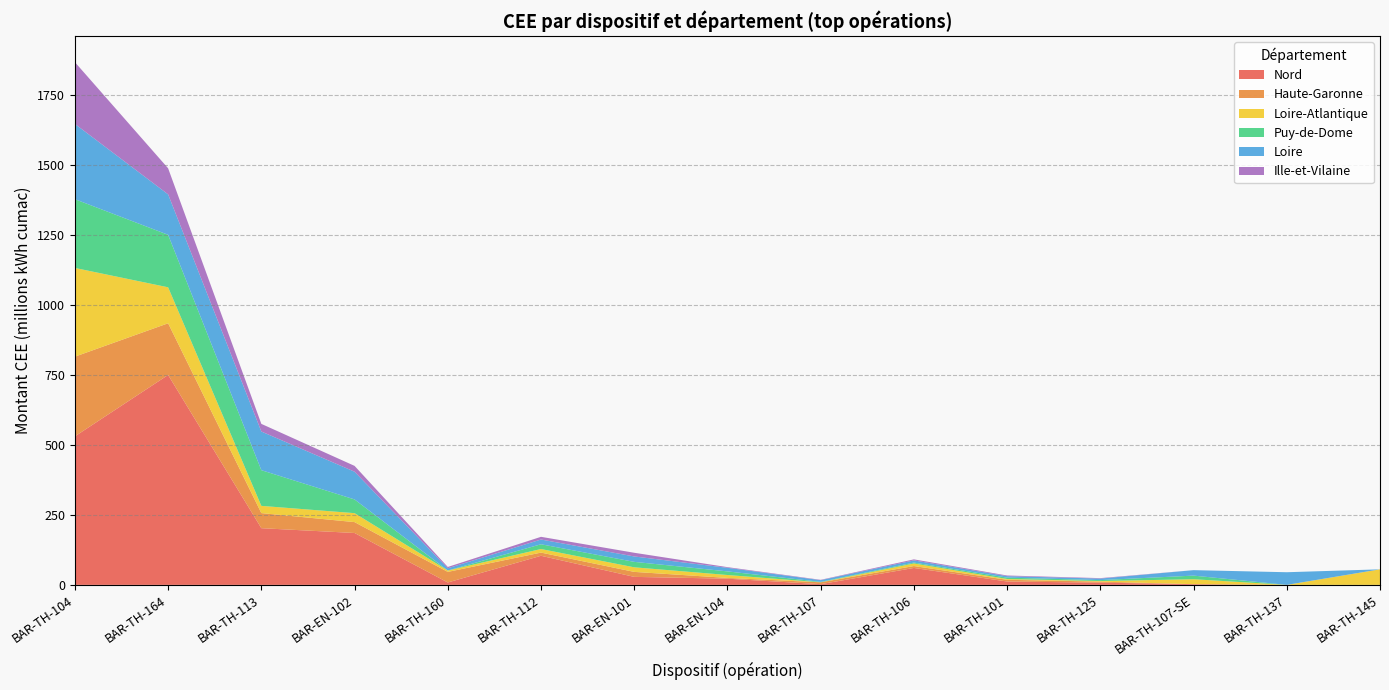

Which category has the highest value in the Nord series?

BAR-TH-164